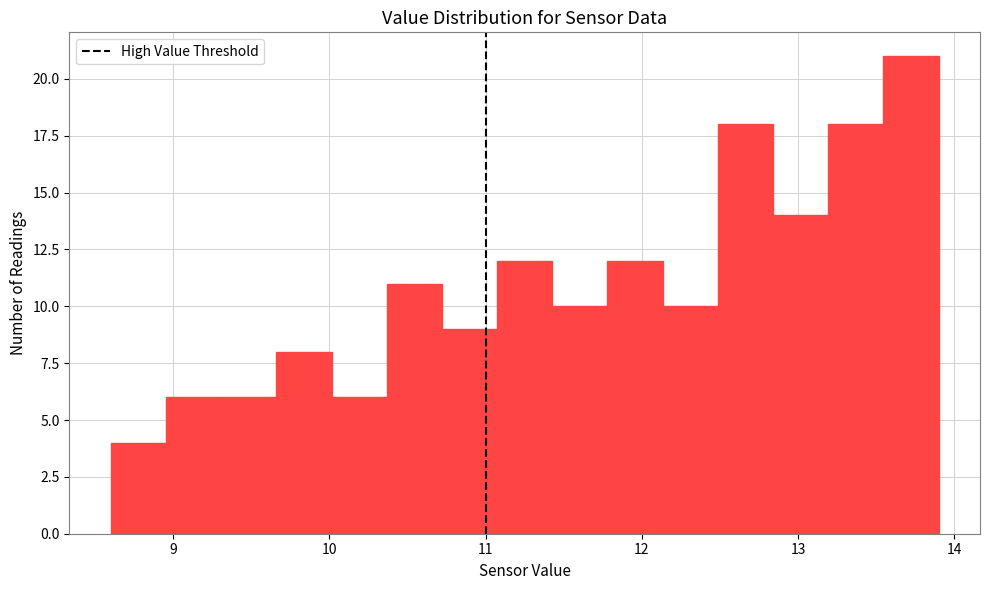

Read against the x-axis, roughly where is the centre of the tallest bar?

13.7